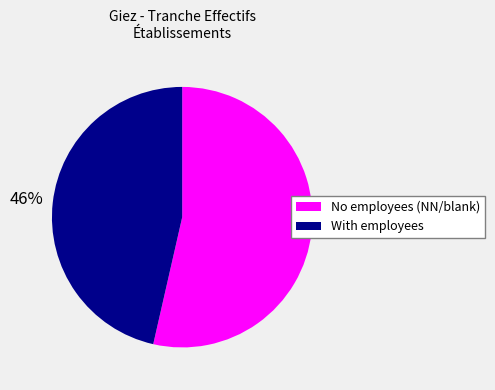

Is there a majority slice in this chart?

Yes